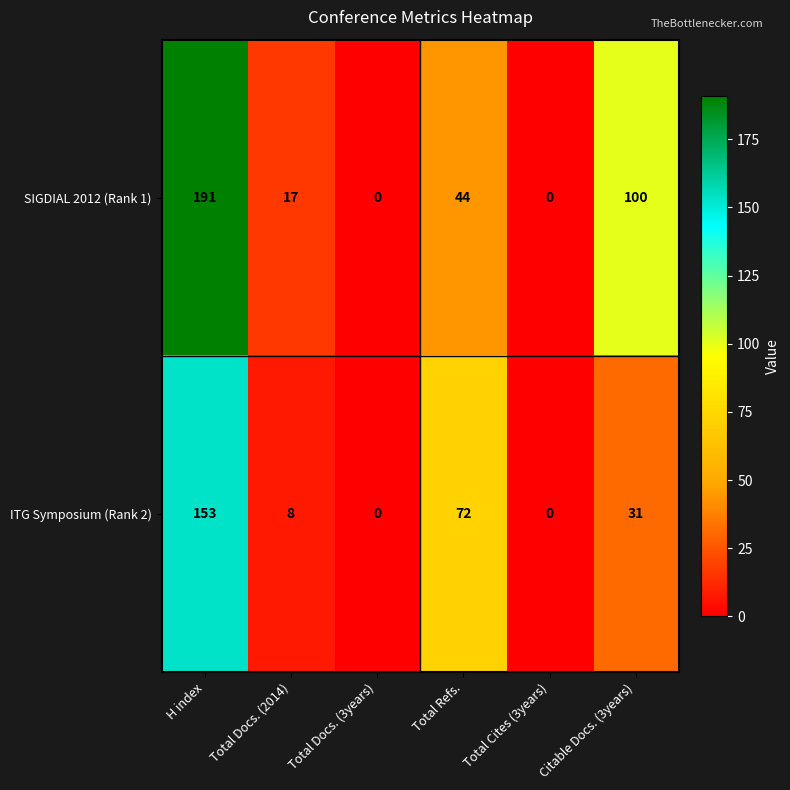

The ITG Symposium (Rank 2) series shows 39 at Total Refs.. True or false?

False